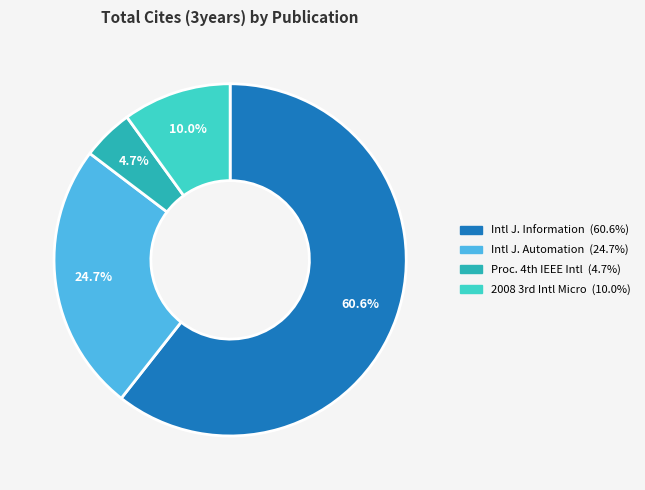

Does any single category account for the majority?

Yes